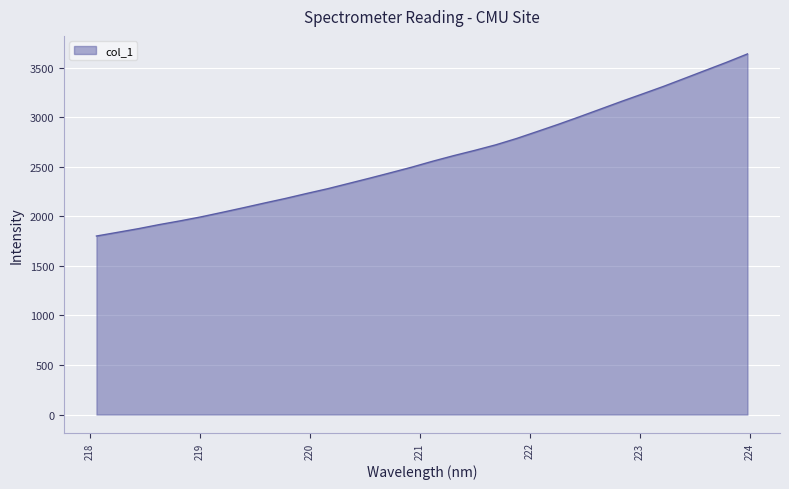

What is the greatest value displayed?

3639.4